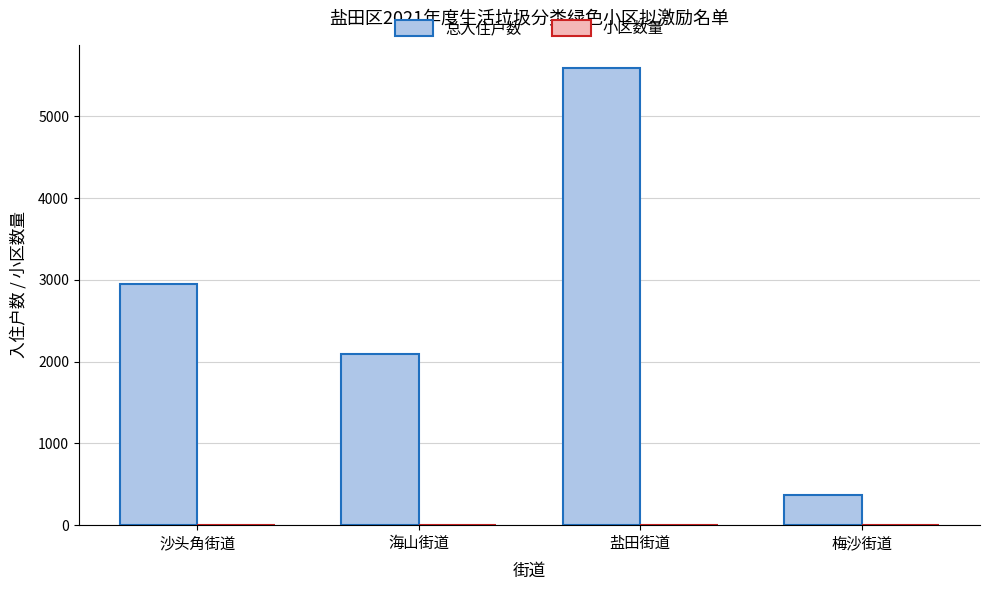

How many groups of bars are there?

4